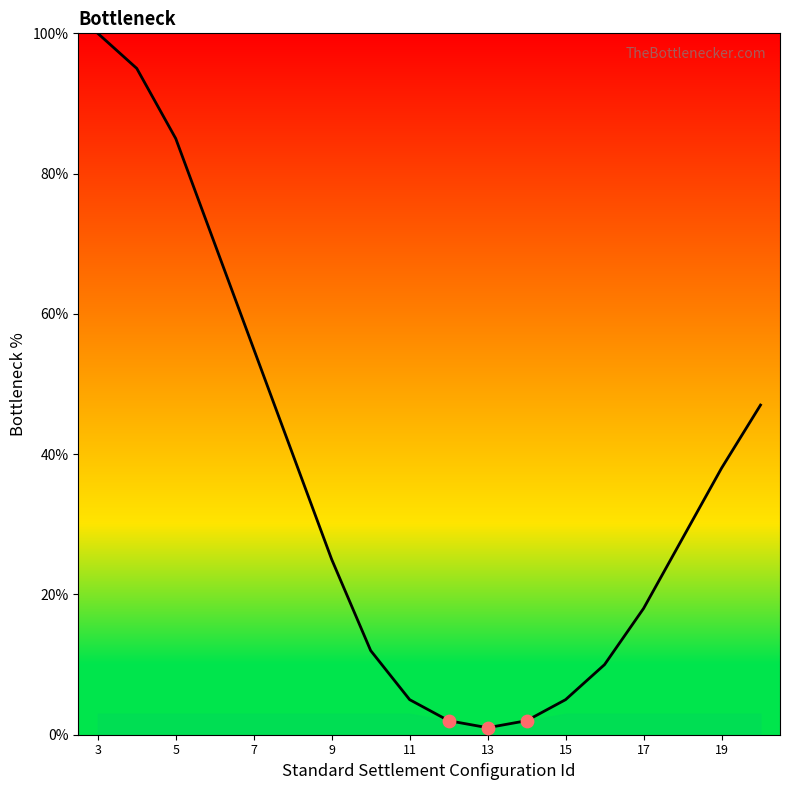

What is the maximum value shown in the chart?

100